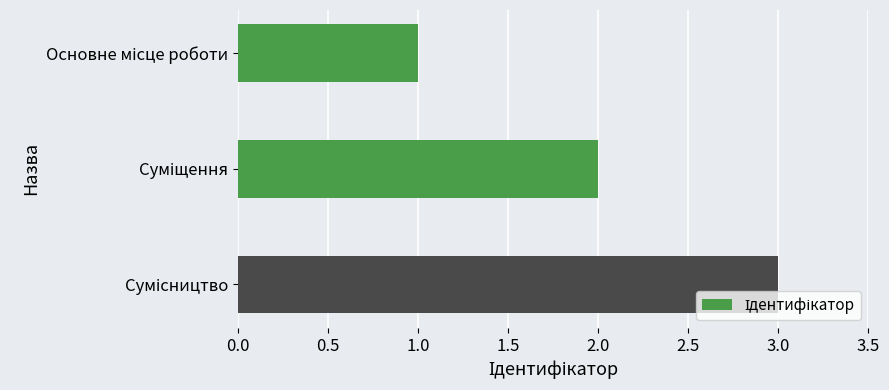

What is the sum of all values?

6